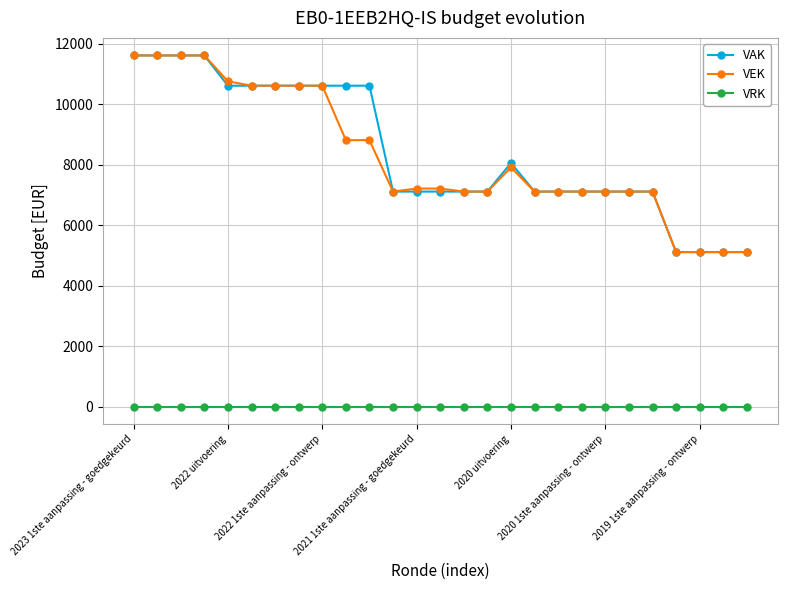

True or false: VAK and VRK intersect in this chart.

False